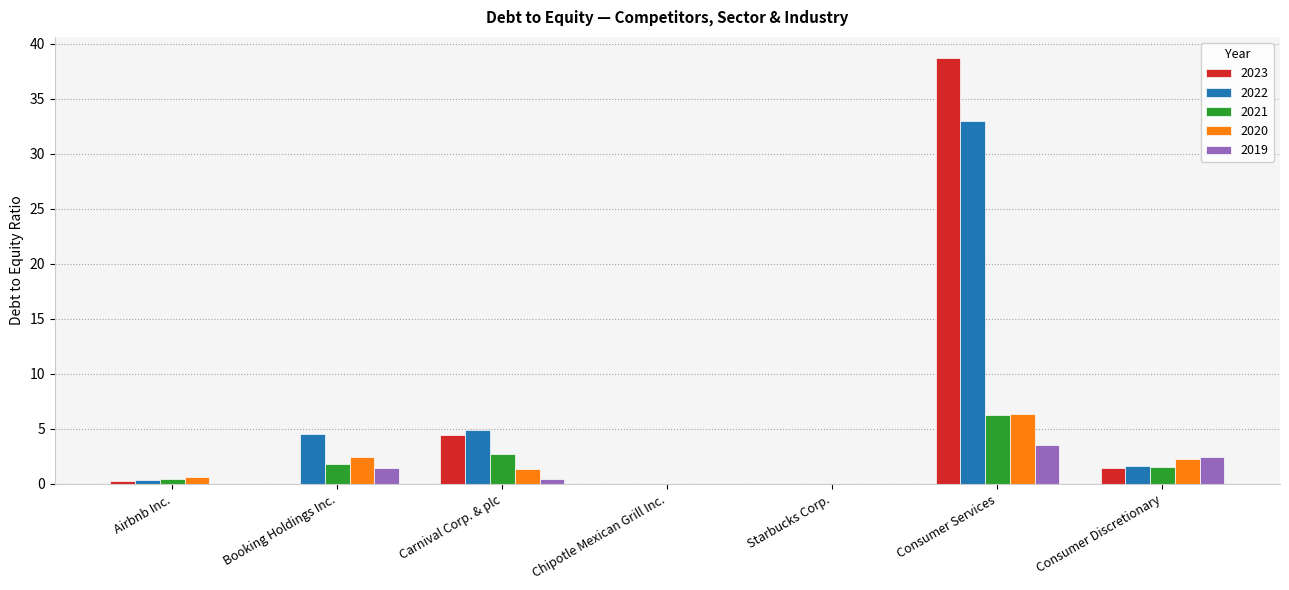

What is the sum of all 2021 values?

12.7